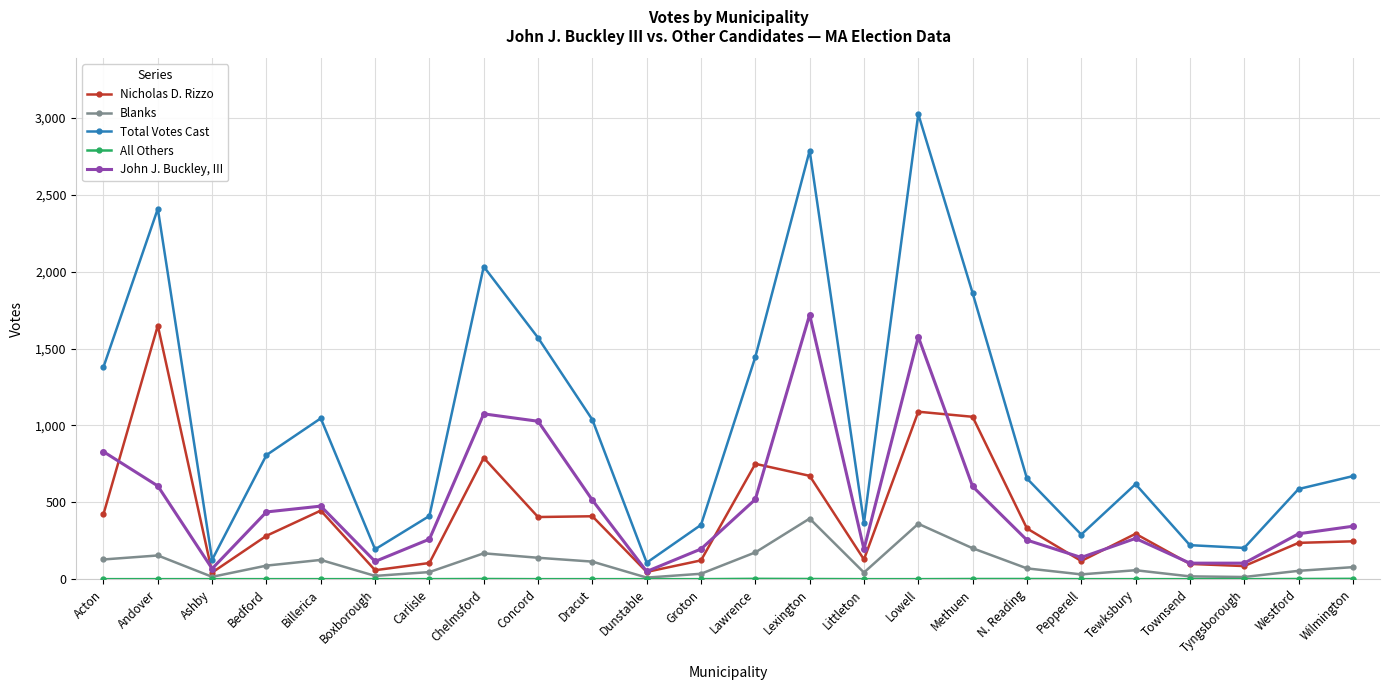

At which category is the sum across all series the highest?

Lowell